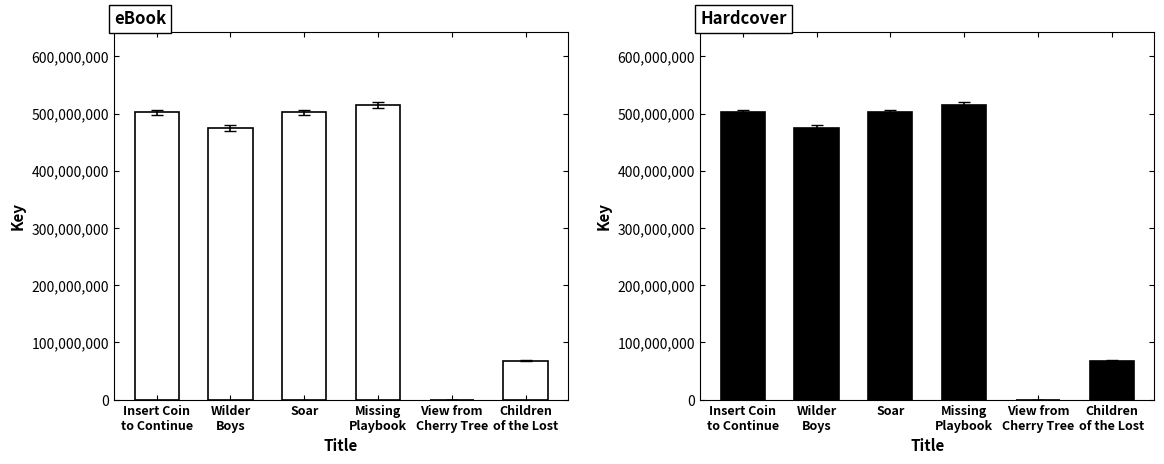

What is the sum of the eBook values at Missing
Playbook and Soar?

1016189652